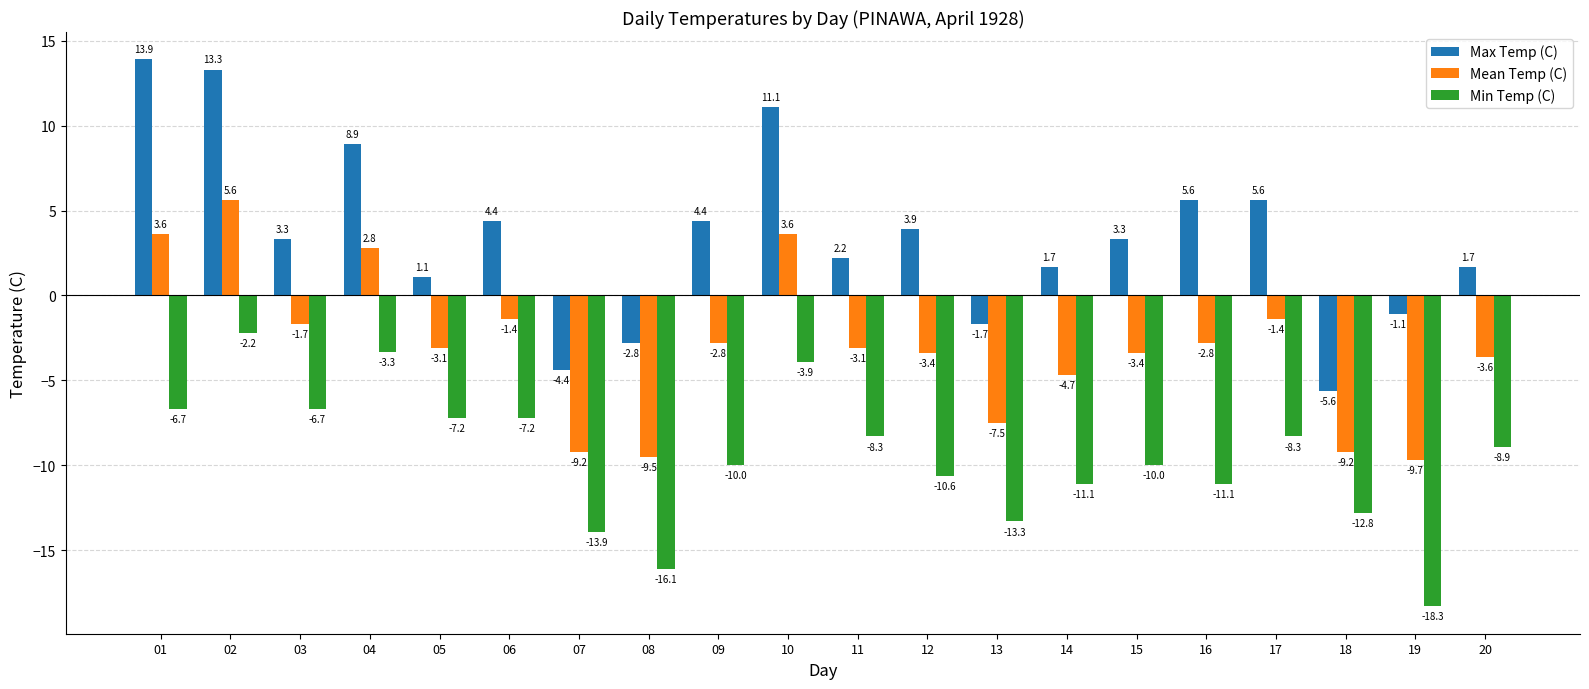

How many groups of bars are there?

20